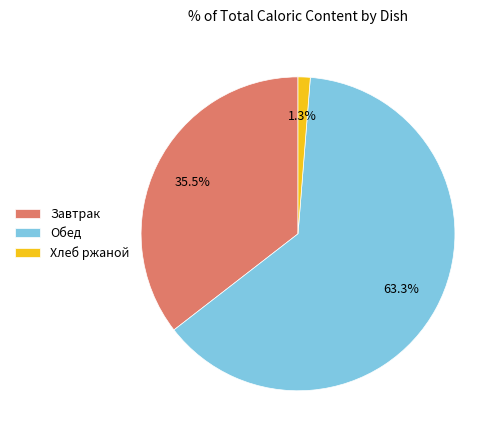

Rank the categories by value from highest to lowest.

Обед, Завтрак, Хлеб ржаной